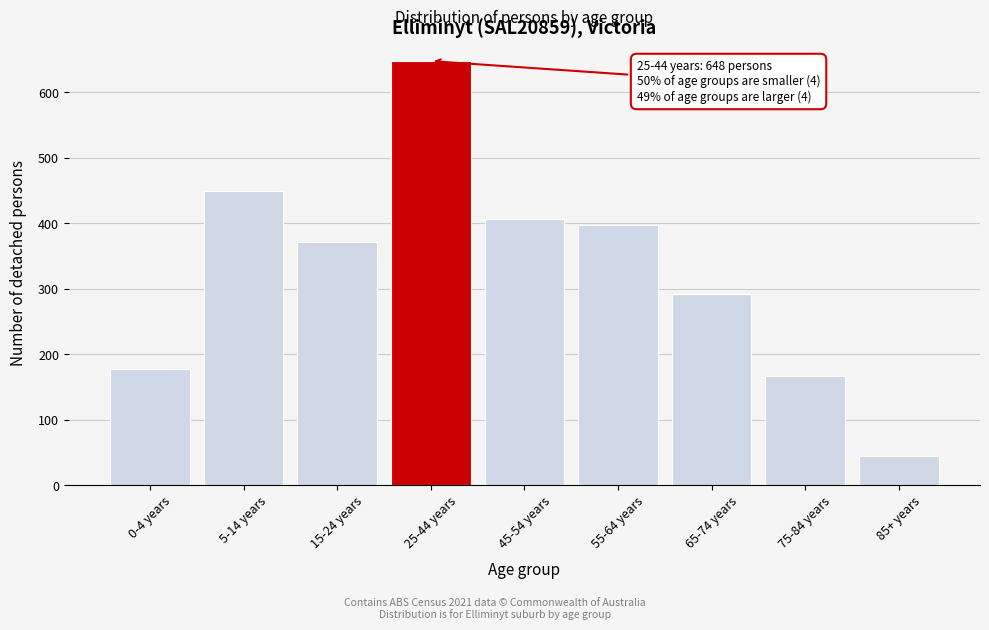

Reading left to right, transcribe all the data shown in this chart.

0-4 years=178	5-14 years=449	15-24 years=372	25-44 years=648	45-54 years=406	55-64 years=397	65-74 years=292	75-84 years=166	85+ years=44